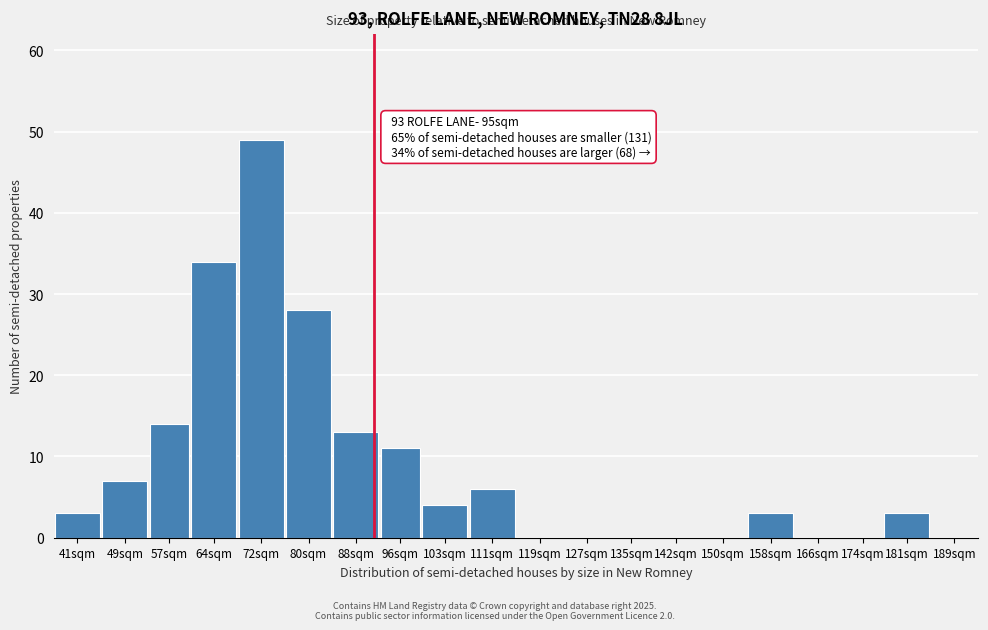

Reading right to left, extract all data points from this chart.

189sqm=0	181sqm=3	174sqm=0	166sqm=0	158sqm=3	150sqm=0	142sqm=0	135sqm=0	127sqm=0	119sqm=0	111sqm=6	103sqm=4	96sqm=11	88sqm=13	80sqm=28	72sqm=49	64sqm=34	57sqm=14	49sqm=7	41sqm=3